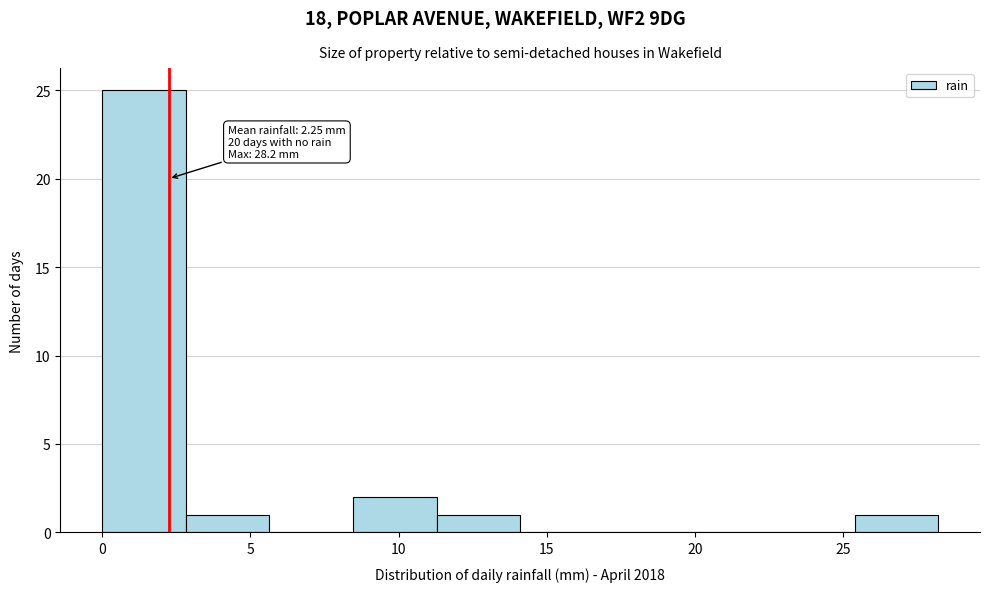

Over which range of the x-axis is the bar tallest?

0.0 to 3.0